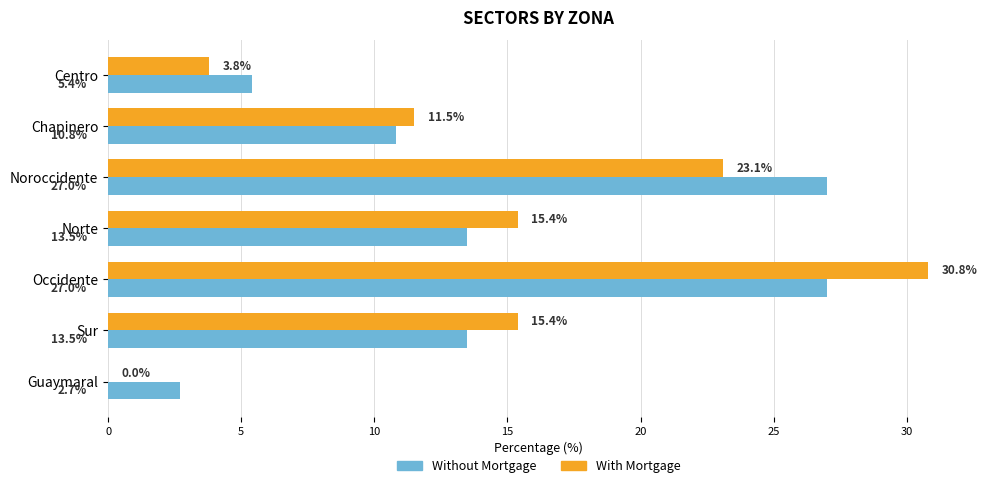

Between Centro and Chapinero, which series saw the biggest shift?

With Mortgage